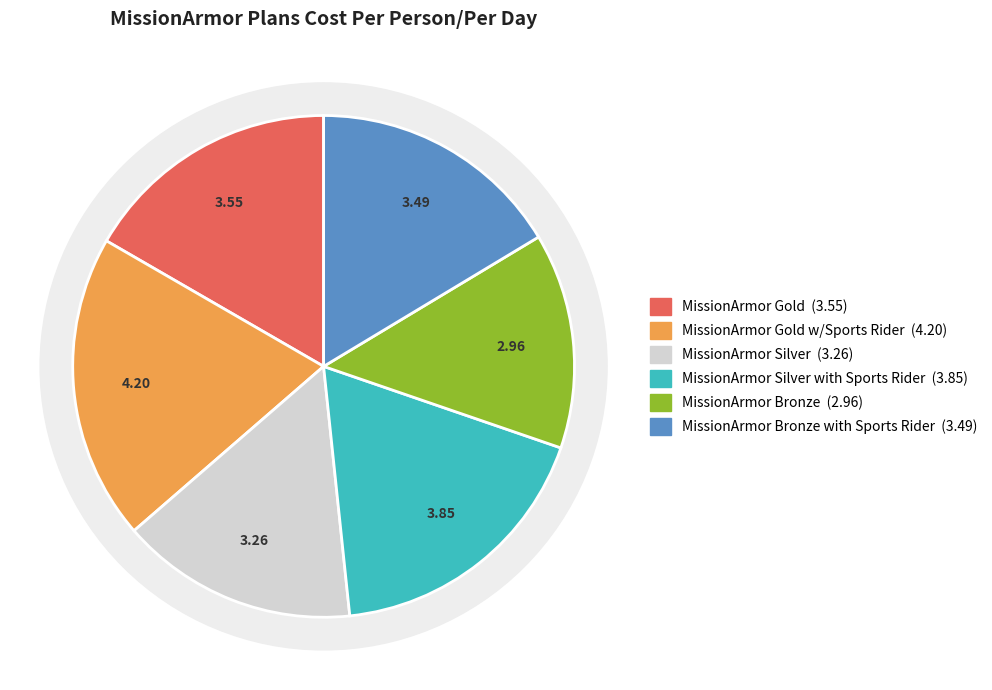

To the nearest percent, what portion does MissionArmor Gold w/Sports Rider represent?

20%